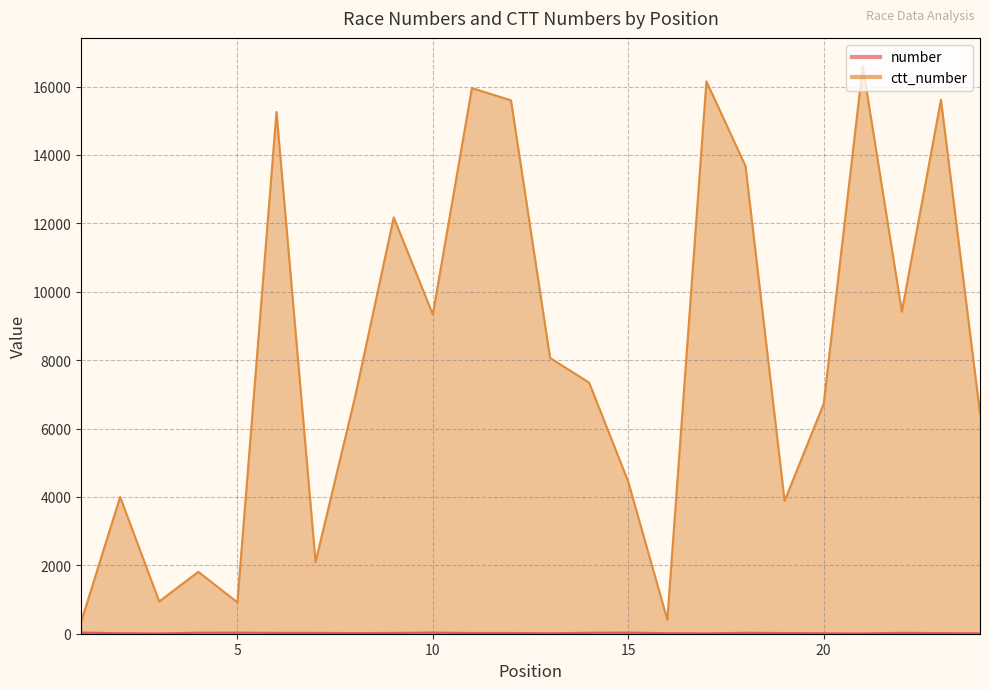

True or false: number and ctt_number intersect in this chart.

False